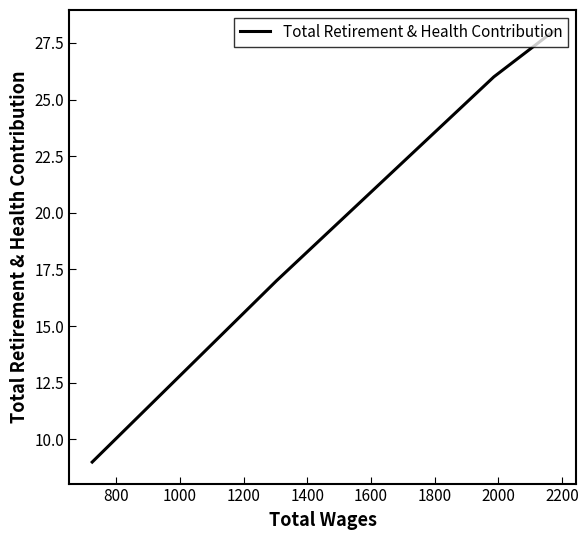

What is the greatest value displayed?

28